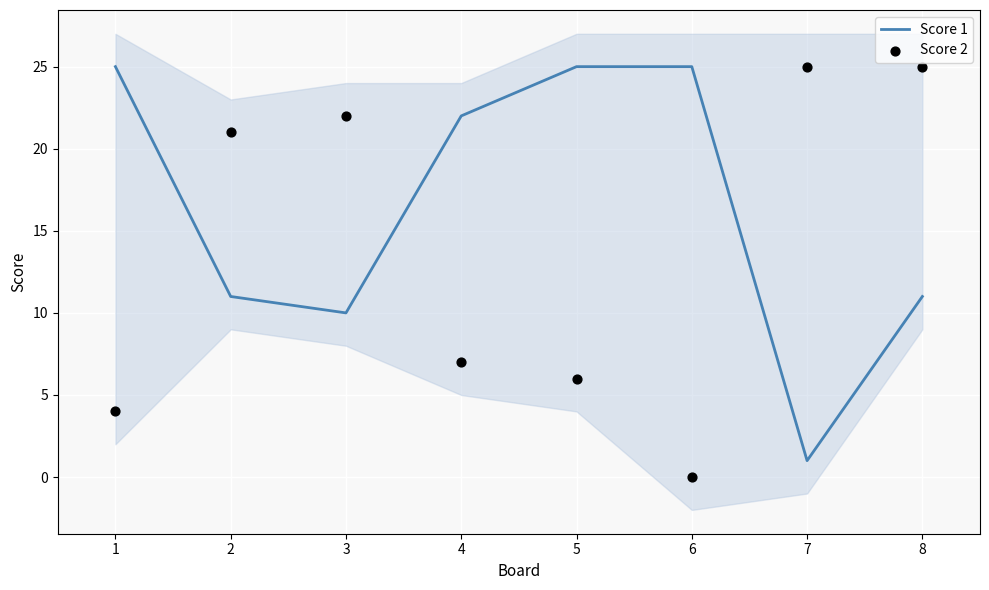

Which series contains the lowest Y value?

Score 2